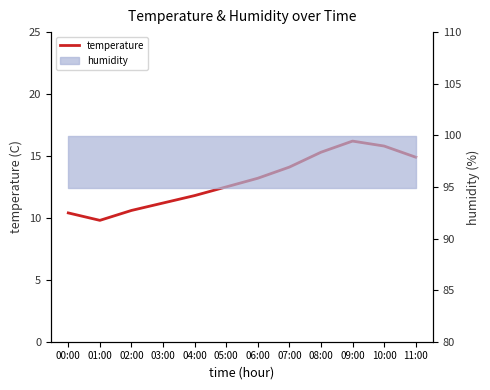

What is the sum of all values?

155.8